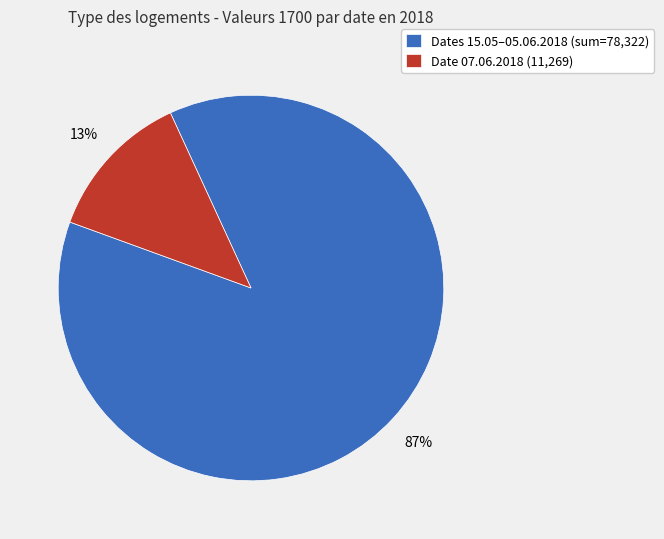

Count the number of slices in the pie.

2